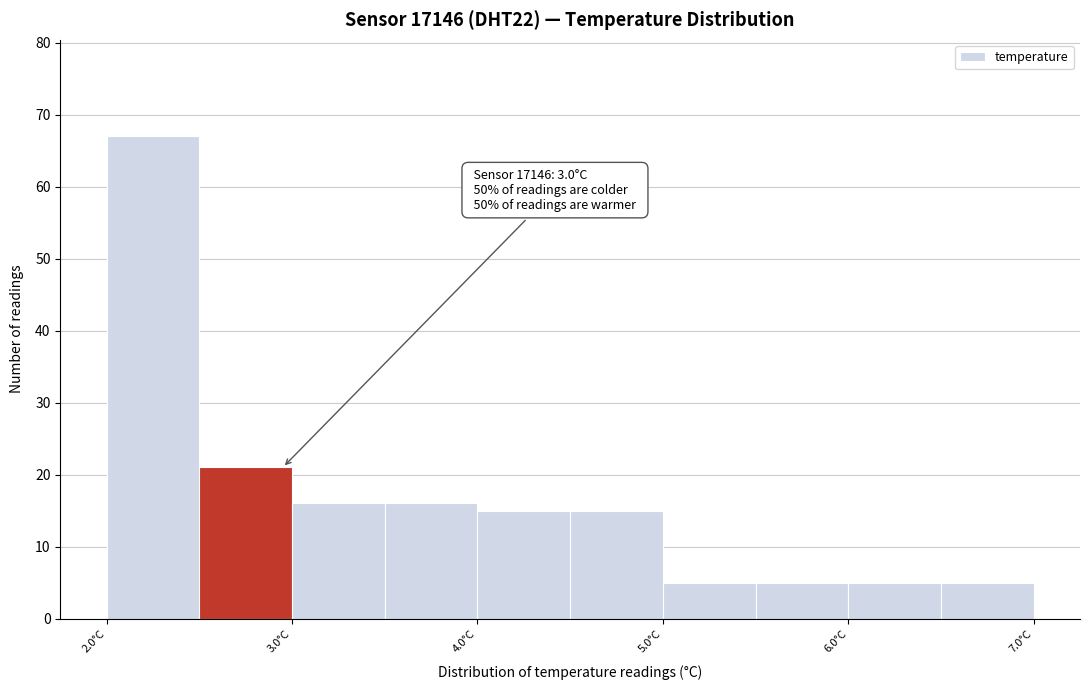

Over which range of the x-axis is the bar tallest?

2.05 to 2.55